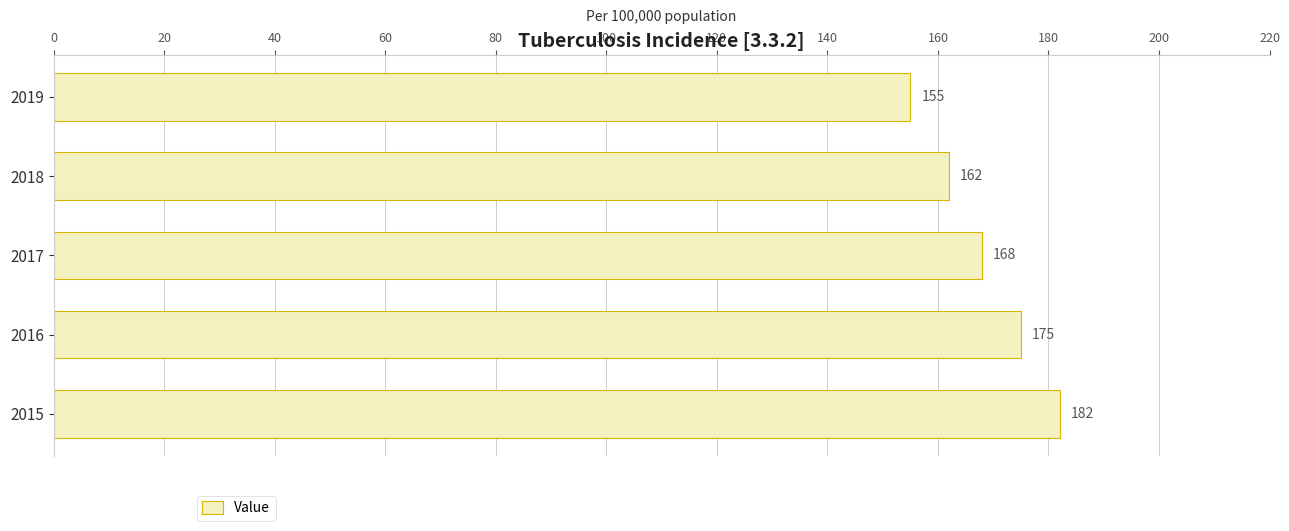

Are the bars grouped side by side (vs. stacked)?

No